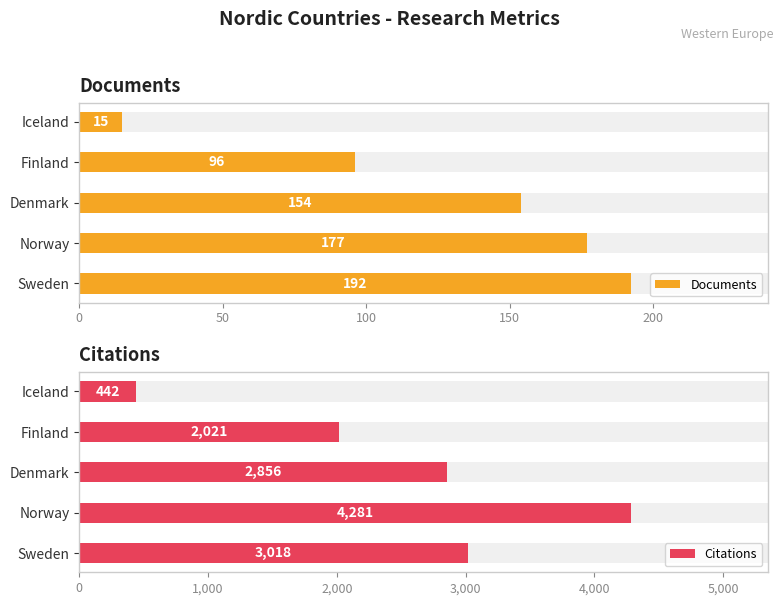

List the series in order of their overall mean, highest first.

Citations, Documents